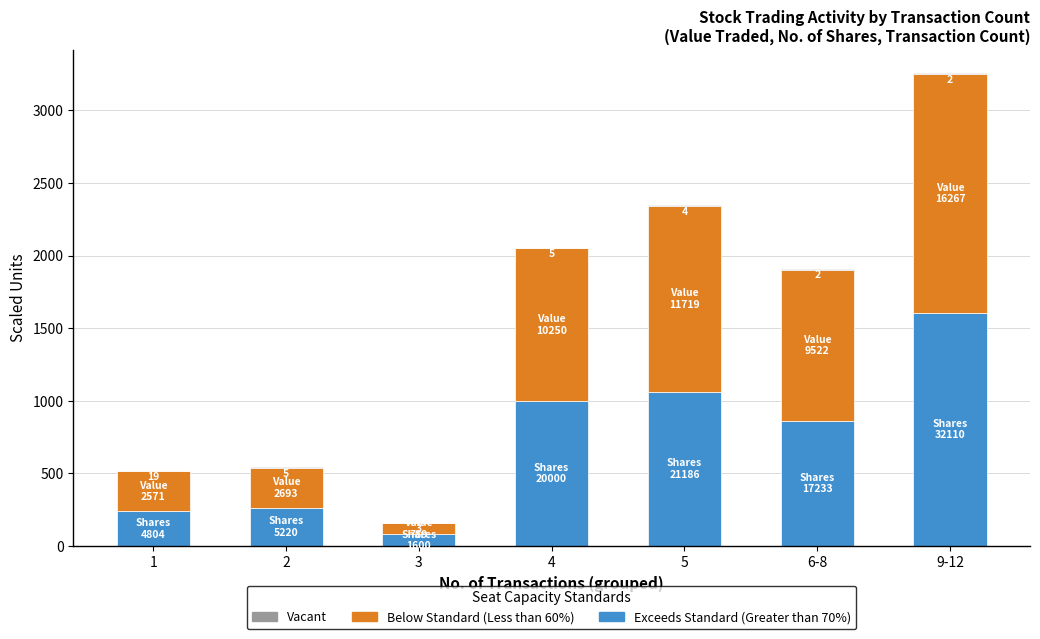

What is the sum of the Exceeds Standard (Greater than 70%) values at 5 and 1?

1299.5